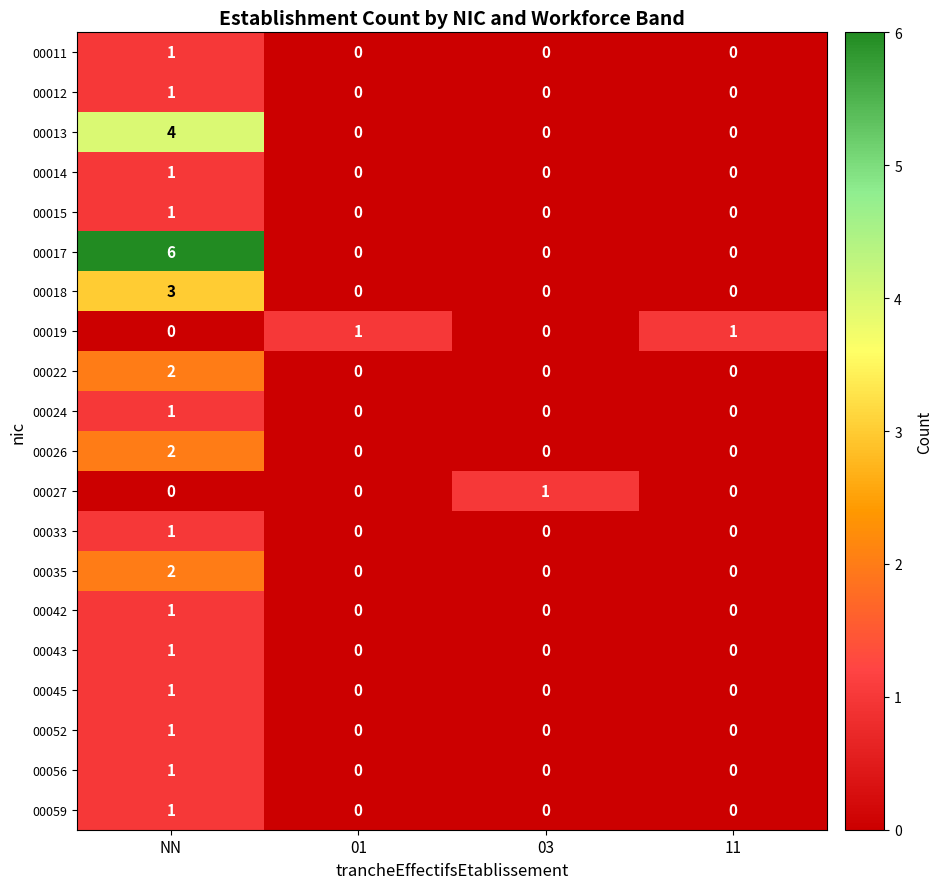

True or false: 00043 has a value of -1 at 01.

False